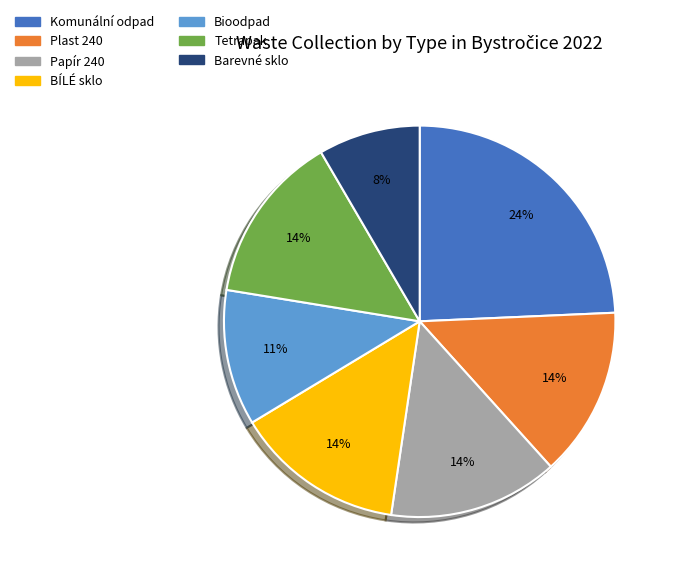

Which slice is the largest?

Komunální odpad